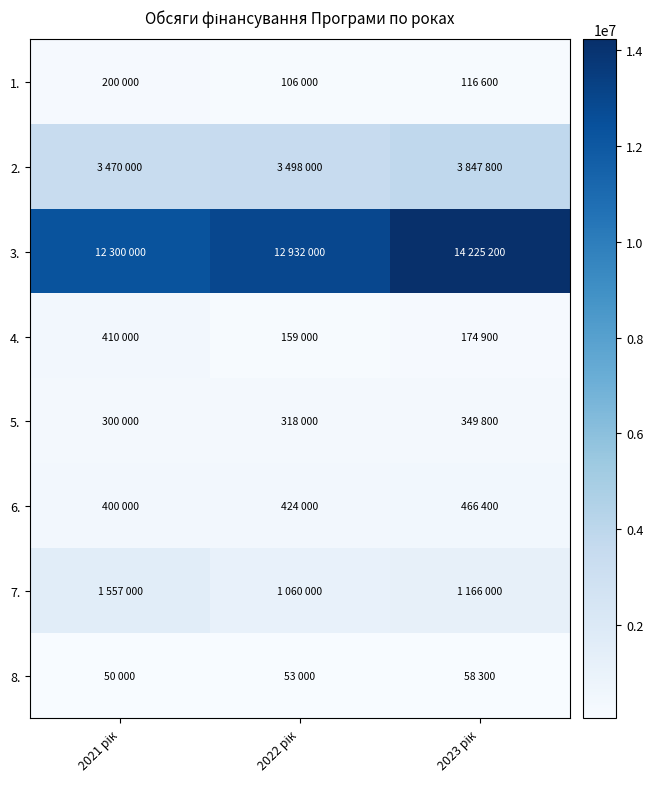

Reading left to right, extract all data points from this chart.

1.: 2021 рік=200000	2022 рік=106000	2023 рік=116600
2.: 2021 рік=3470000	2022 рік=3498000	2023 рік=3847800
3.: 2021 рік=12300000	2022 рік=12932000	2023 рік=14225200
4.: 2021 рік=410000	2022 рік=159000	2023 рік=174900
5.: 2021 рік=300000	2022 рік=318000	2023 рік=349800
6.: 2021 рік=400000	2022 рік=424000	2023 рік=466400
7.: 2021 рік=1557000	2022 рік=1060000	2023 рік=1166000
8.: 2021 рік=50000	2022 рік=53000	2023 рік=58300